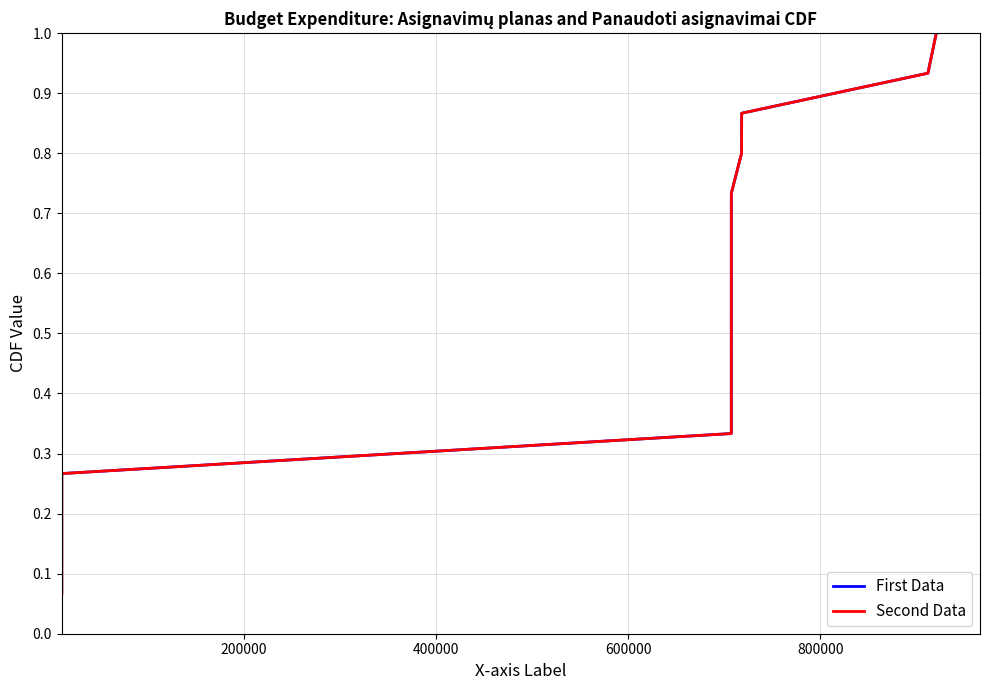

True or false: Second Data has more than 1 points higher than both neighbors.

False